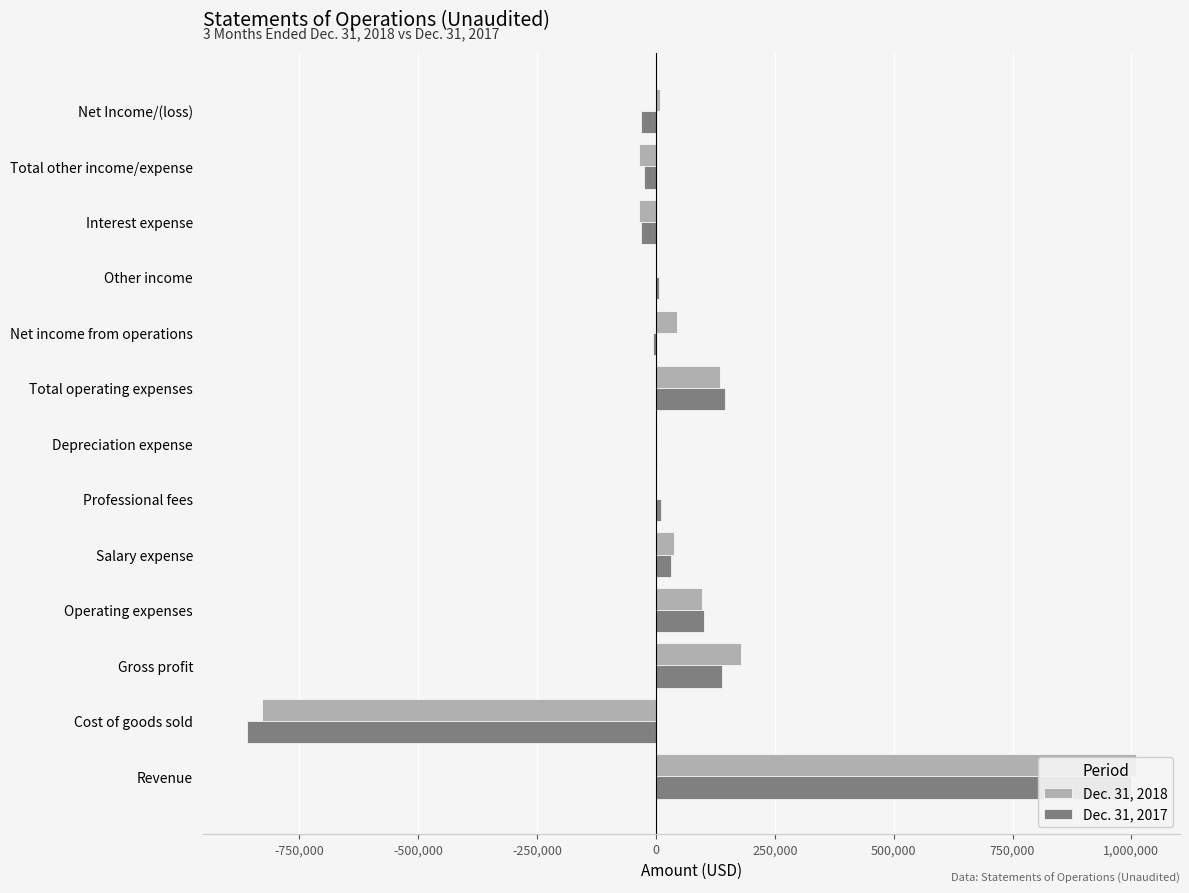

List the series in order of their overall mean, lowest first.

Dec. 31, 2017, Dec. 31, 2018